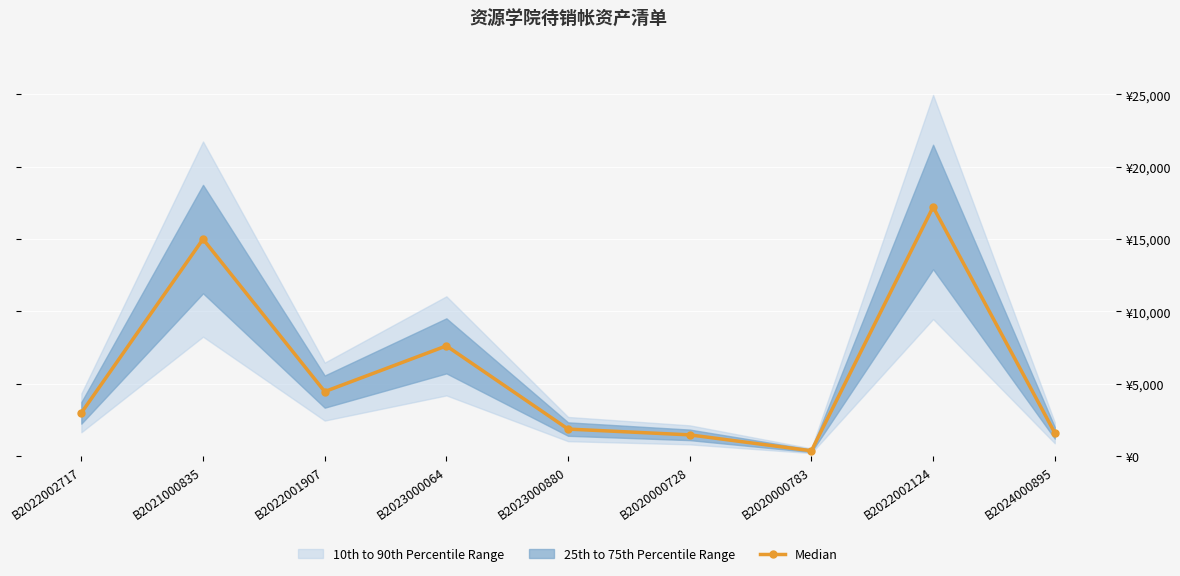

At which category does the data reach its first local valley?

B2022001907